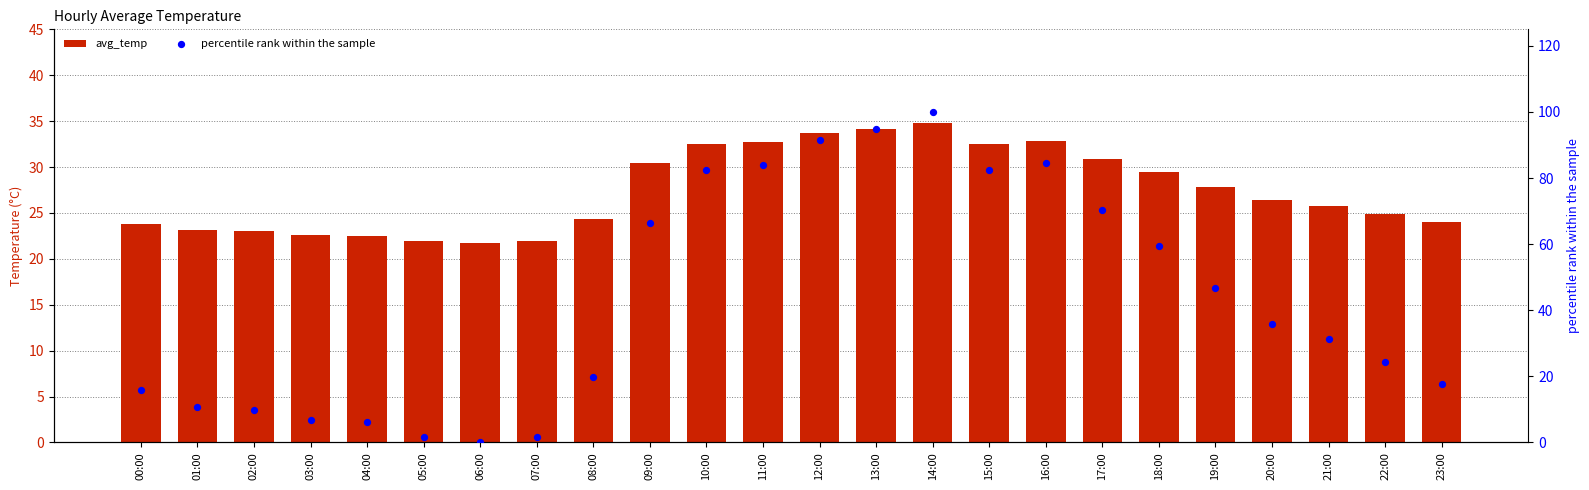

Is the value of avg_temp at 06:00 greater than the value of percentile rank within the sample at 07:00?

Yes